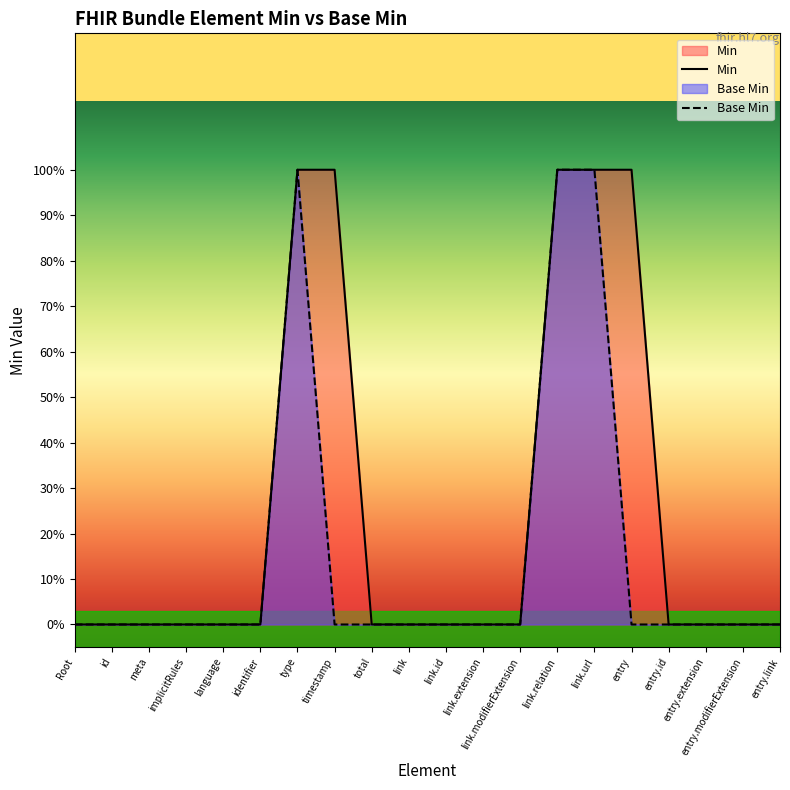

Reading left to right, list all the values displayed in this chart.

Min: Root=0	id=0	meta=0	implicitRules=0	language=0	identifier=0	type=1	timestamp=1	total=0	link=0	link.id=0	link.extension=0	link.modifierExtension=0	link.relation=1	link.url=1	entry=1	entry.id=0	entry.extension=0	entry.modifierExtension=0	entry.link=0
Base Min: Root=0	id=0	meta=0	implicitRules=0	language=0	identifier=0	type=1	timestamp=0	total=0	link=0	link.id=0	link.extension=0	link.modifierExtension=0	link.relation=1	link.url=1	entry=0	entry.id=0	entry.extension=0	entry.modifierExtension=0	entry.link=0